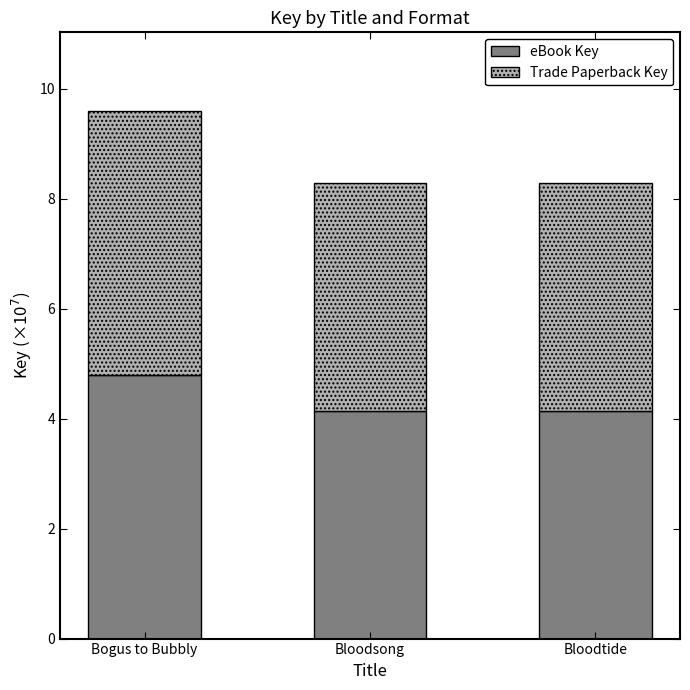

The value of eBook Key at Bloodsong is 4.1. True or false?

True